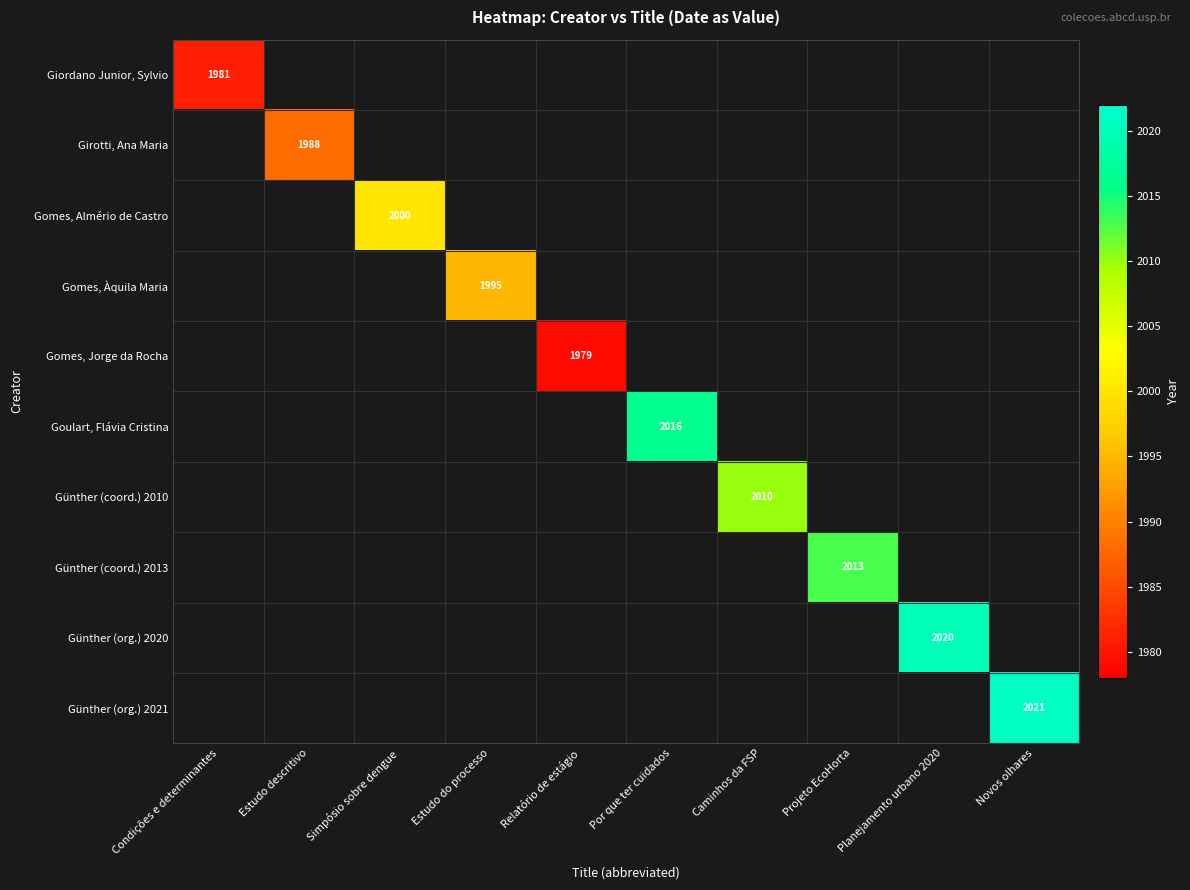

The Gomes, Àquila Maria series shows 1995 at Estudo do processo. True or false?

True